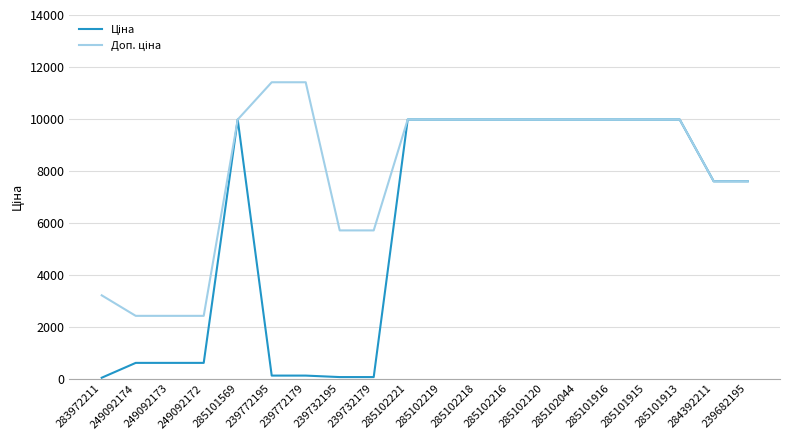

What is the maximum value shown in the chart?

11410.0